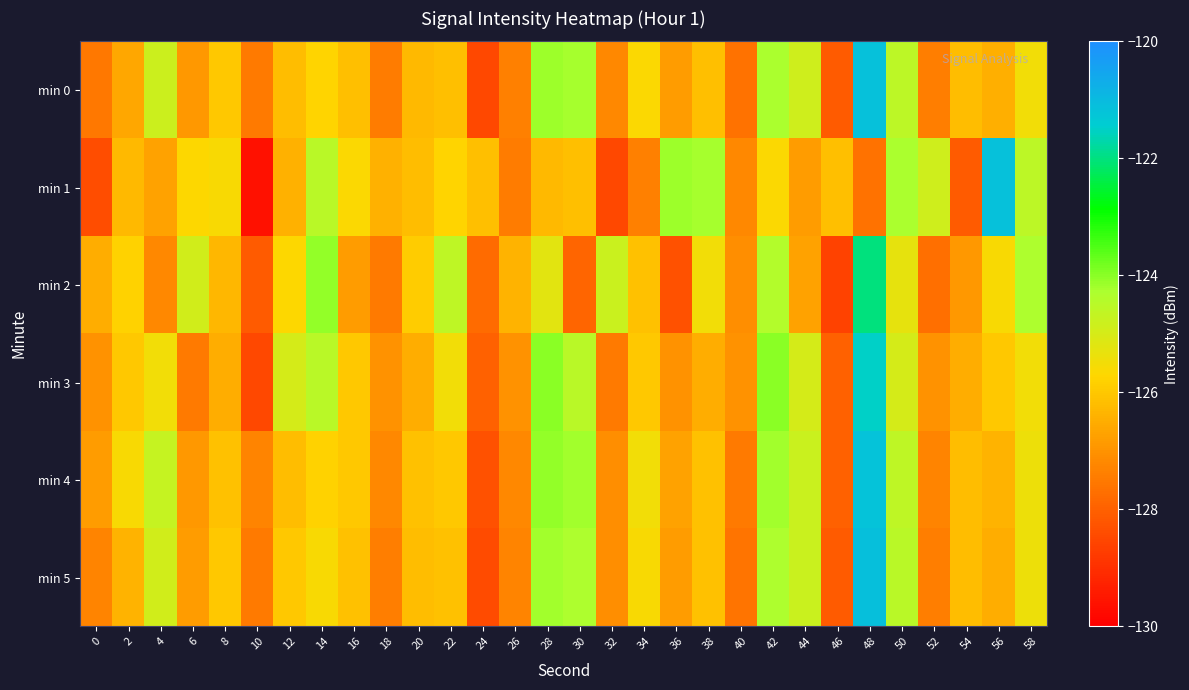

Which category has the lowest value across all series?

10